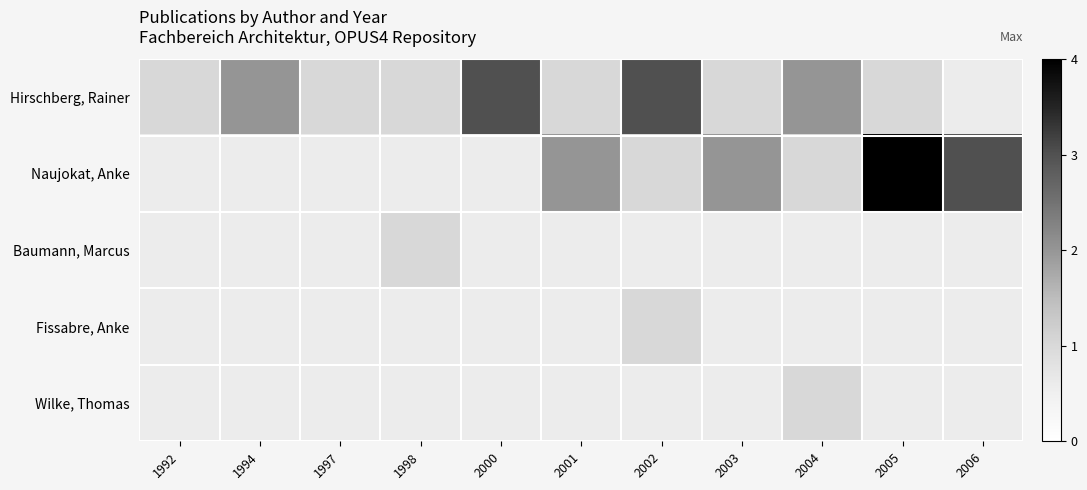

Between 1997 and 2005, which is larger?

1997